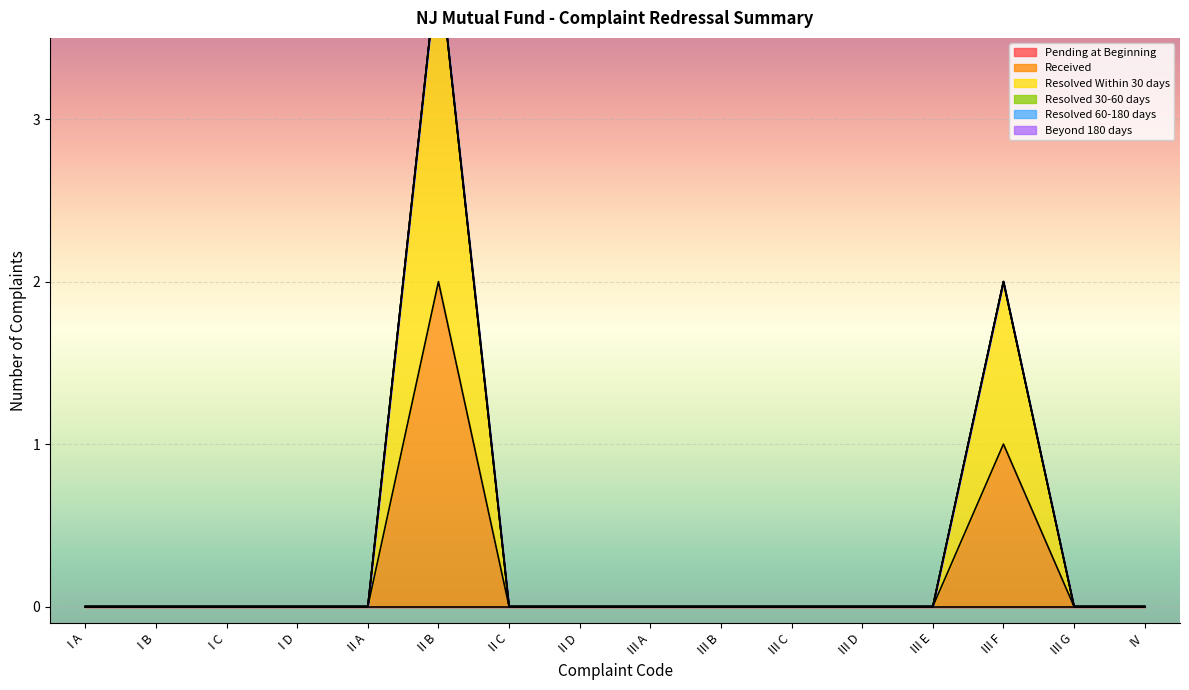

Reading left to right, transcribe all the data shown in this chart.

Pending at Beginning: I A=0	I B=0	I C=0	I D=0	II A=0	II B=0	II C=0	II D=0	III A=0	III B=0	III C=0	III D=0	III E=0	III F=0	III G=0	IV=0
Received: I A=0	I B=0	I C=0	I D=0	II A=0	II B=2	II C=0	II D=0	III A=0	III B=0	III C=0	III D=0	III E=0	III F=1	III G=0	IV=0
Resolved Within 30 days: I A=0	I B=0	I C=0	I D=0	II A=0	II B=2	II C=0	II D=0	III A=0	III B=0	III C=0	III D=0	III E=0	III F=1	III G=0	IV=0
Resolved 30-60 days: I A=0	I B=0	I C=0	I D=0	II A=0	II B=0	II C=0	II D=0	III A=0	III B=0	III C=0	III D=0	III E=0	III F=0	III G=0	IV=0
Resolved 60-180 days: I A=0	I B=0	I C=0	I D=0	II A=0	II B=0	II C=0	II D=0	III A=0	III B=0	III C=0	III D=0	III E=0	III F=0	III G=0	IV=0
Beyond 180 days: I A=0	I B=0	I C=0	I D=0	II A=0	II B=0	II C=0	II D=0	III A=0	III B=0	III C=0	III D=0	III E=0	III F=0	III G=0	IV=0